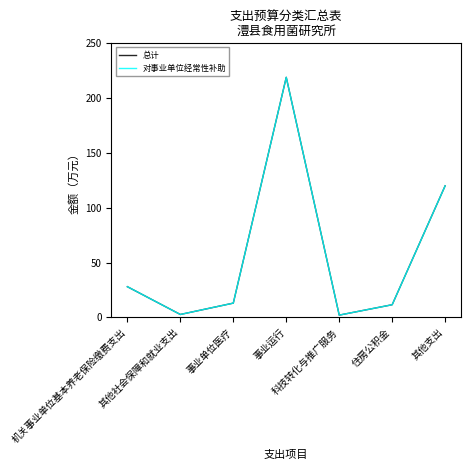

Does the chart have visible grid lines?

No